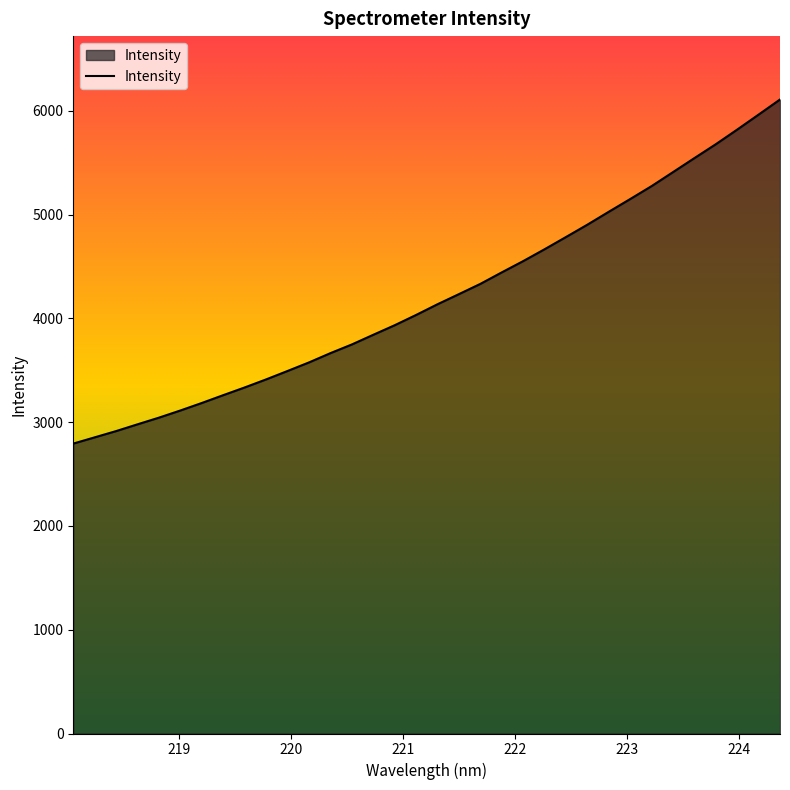

Does the chart display data point markers on the line(s)?

No